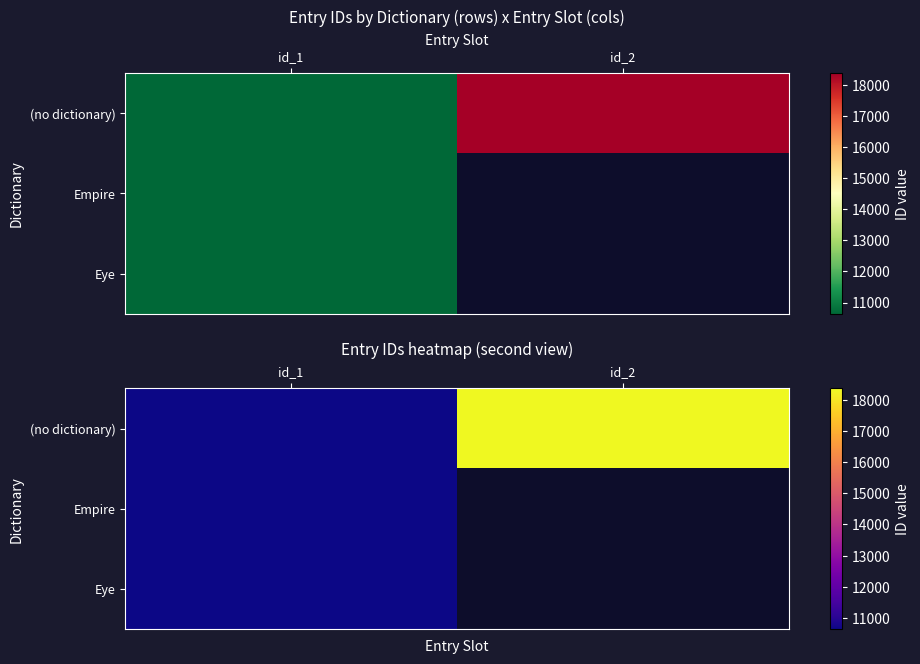

Between id_1 and id_2, which series saw the biggest shift?

(no dictionary)